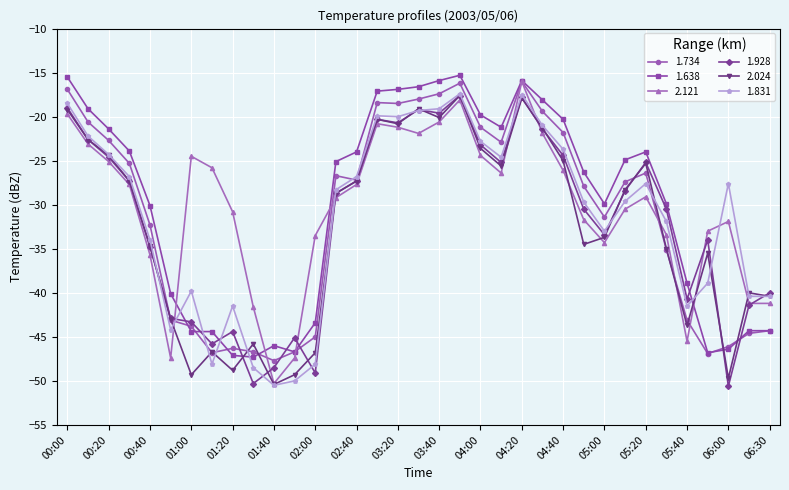

Is this an area chart (filled region under the line)?

No